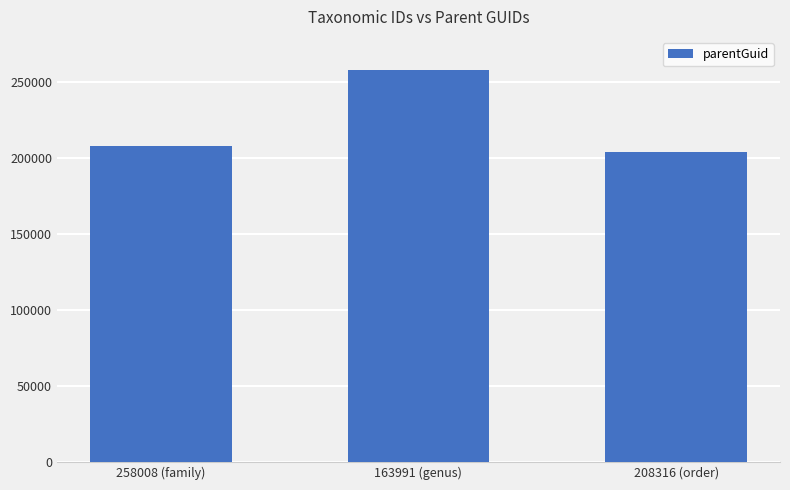

Reading left to right, extract all data points from this chart.

258008 (family)=208316	163991 (genus)=258008	208316 (order)=204482